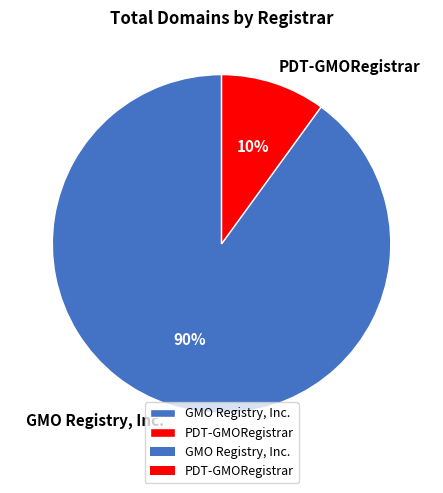

What percentage is the GMO Registry, Inc. slice, to the nearest percent?

90%